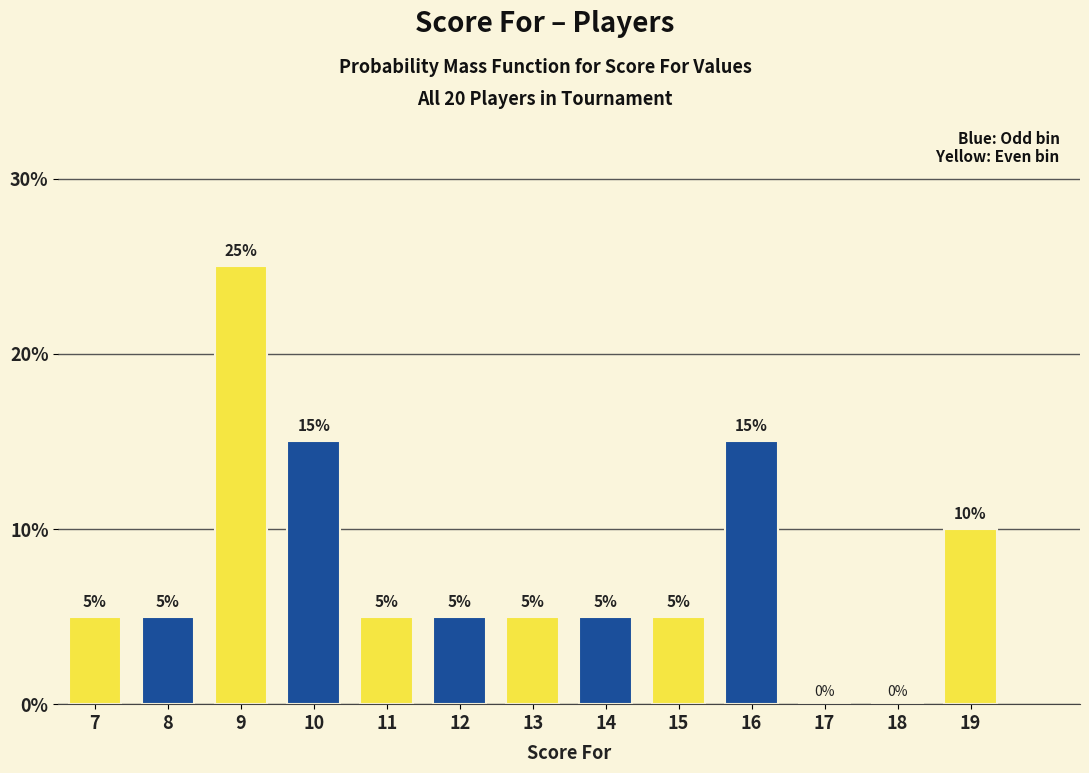

Reading right to left, transcribe all the data shown in this chart.

19=10	18=0	17=0	16=15	15=5	14=5	13=5	12=5	11=5	10=15	9=25	8=5	7=5